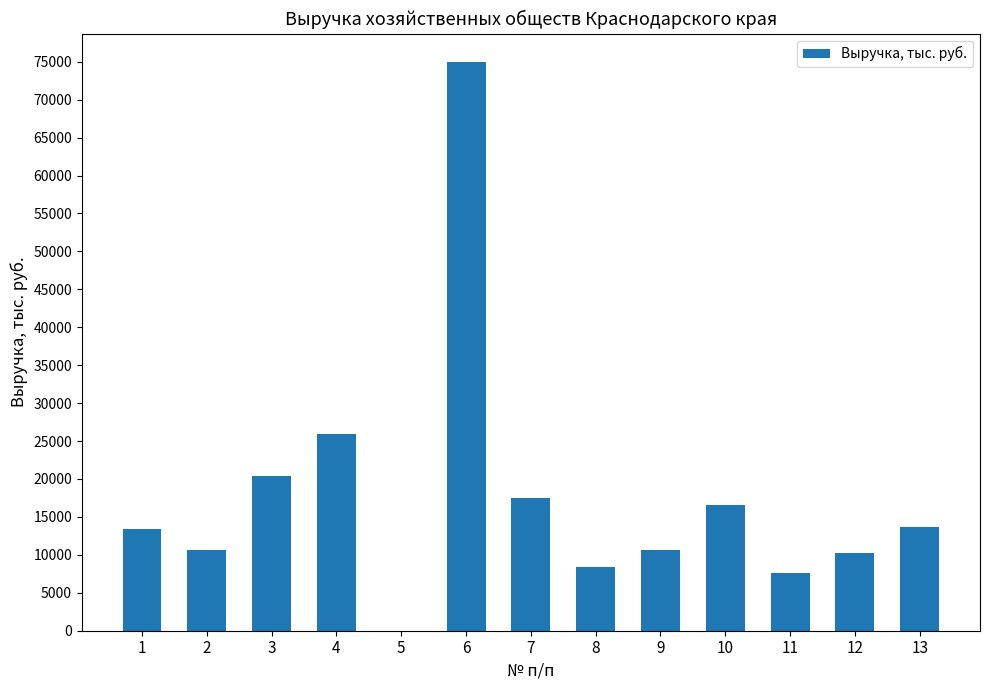

What is the sum of the values at 4 and 13?

39558.5